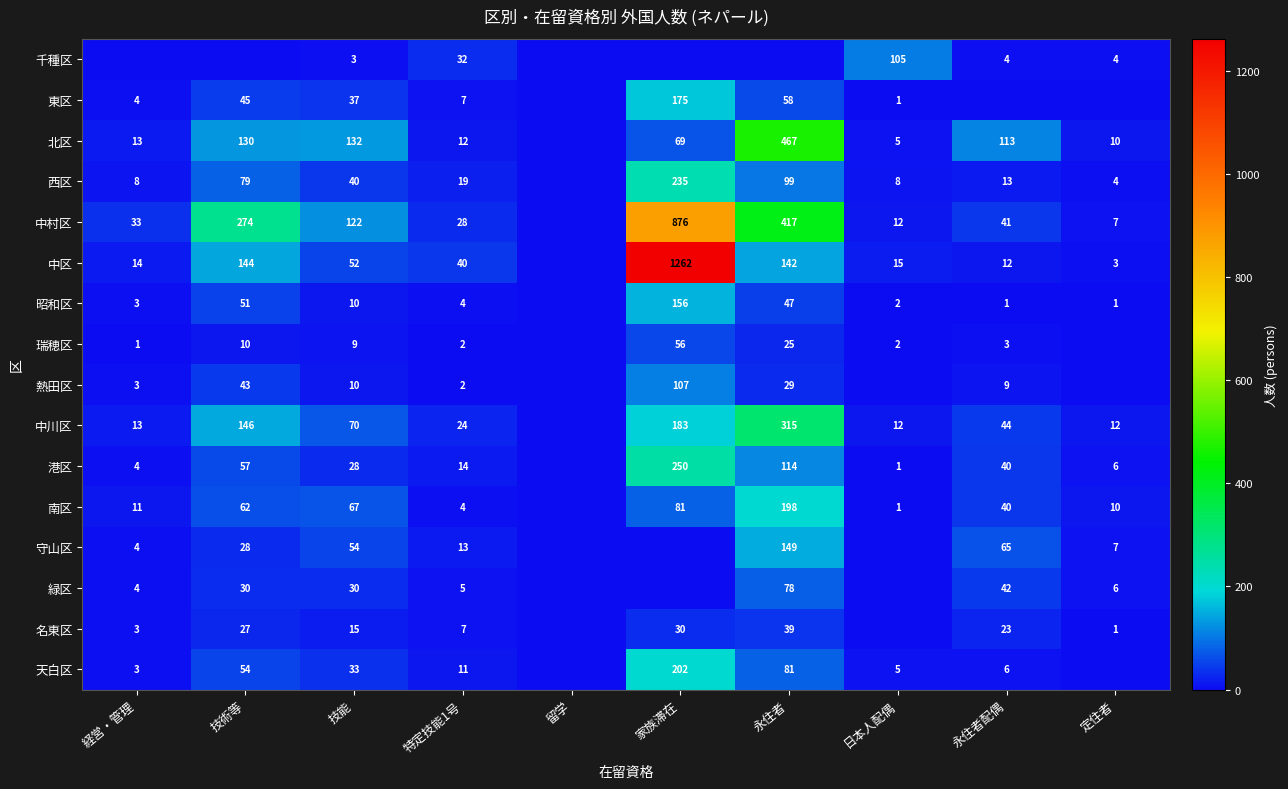

At which category does the chart reach its minimum across all series?

経営・管理